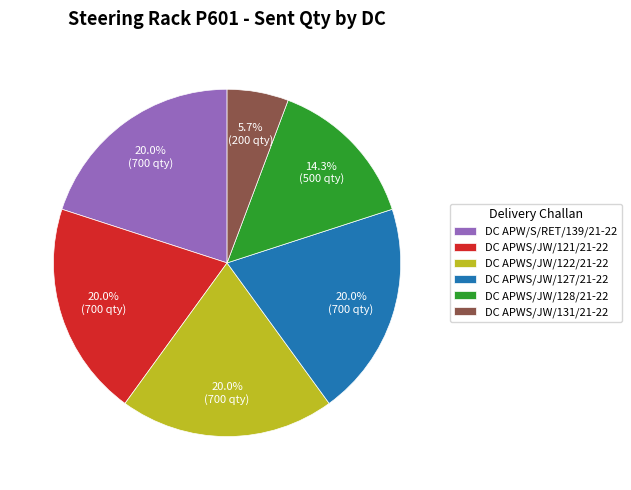

How much of the chart is everything except DC APWS/JW/128/21-22?

85.7%